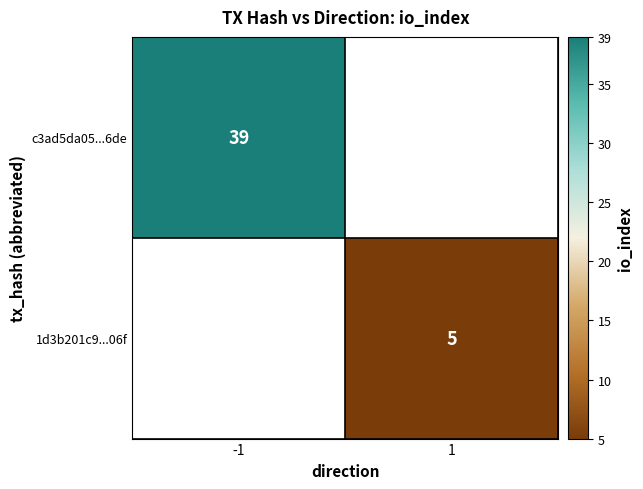

True or false: 1d3b201c9...06f has a value of 3 at 1.

False